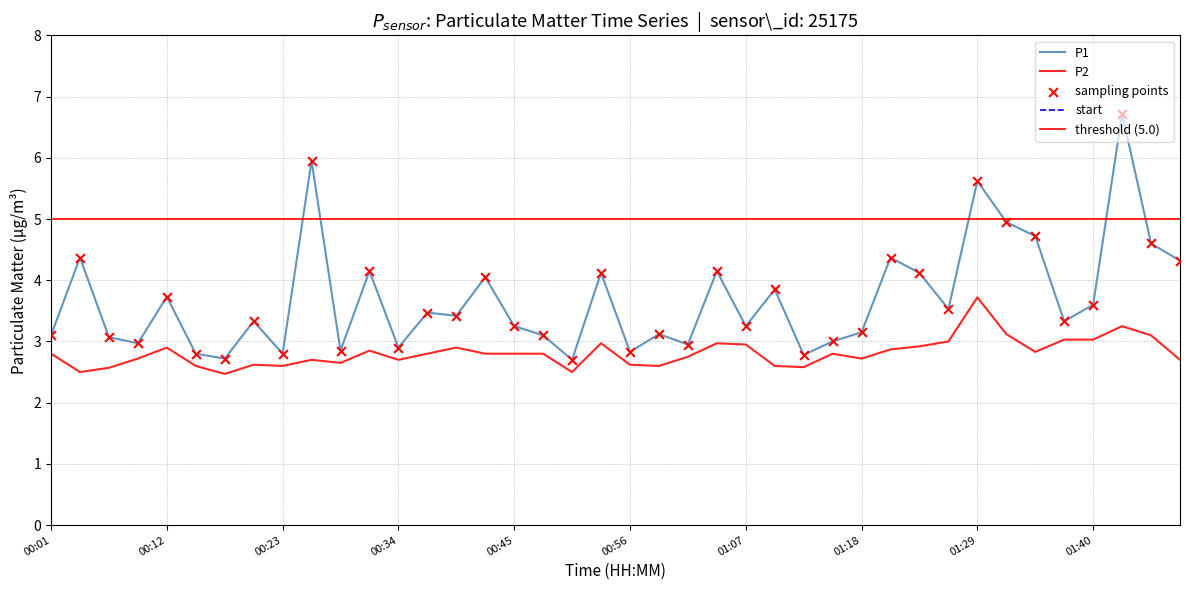

At which category is the sum across all series the highest?

01:43